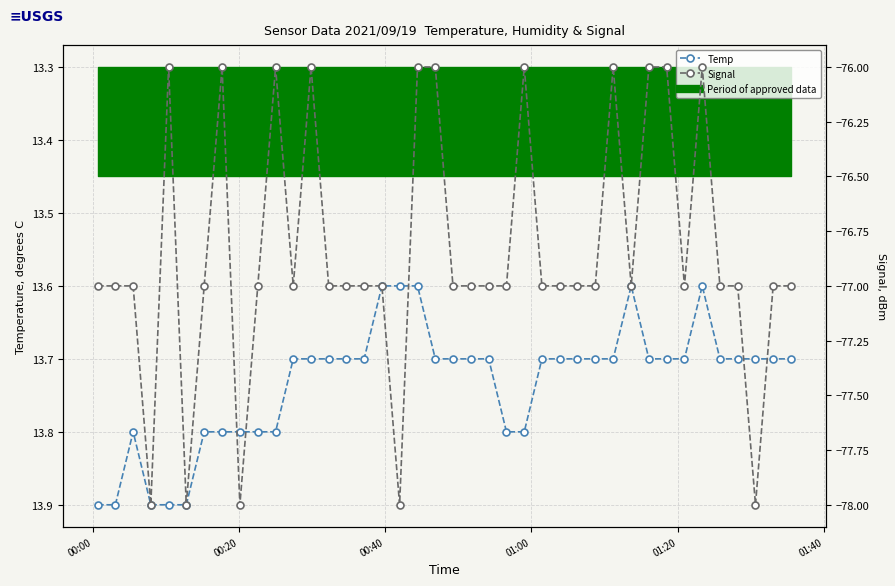

What is the average value of the Temp series?

13.7